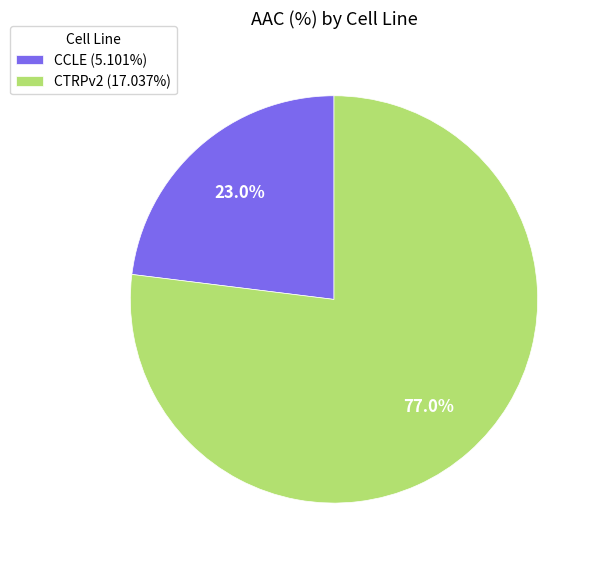

Does CCLE represent more than half of the total?

No